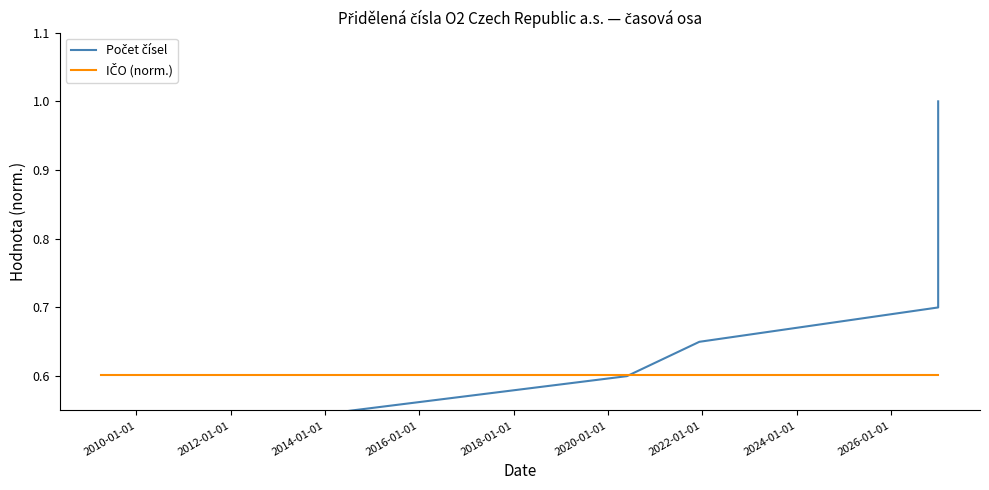

What is the label of the 13th point from the right?

2022-01-01